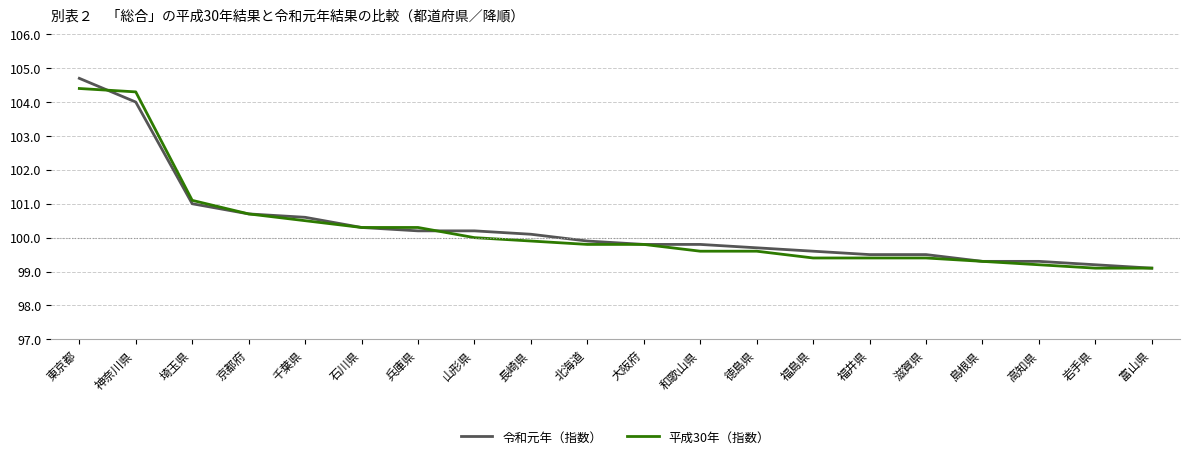

What is the approximate value of 令和元年（指数） at 山形県?

100.2